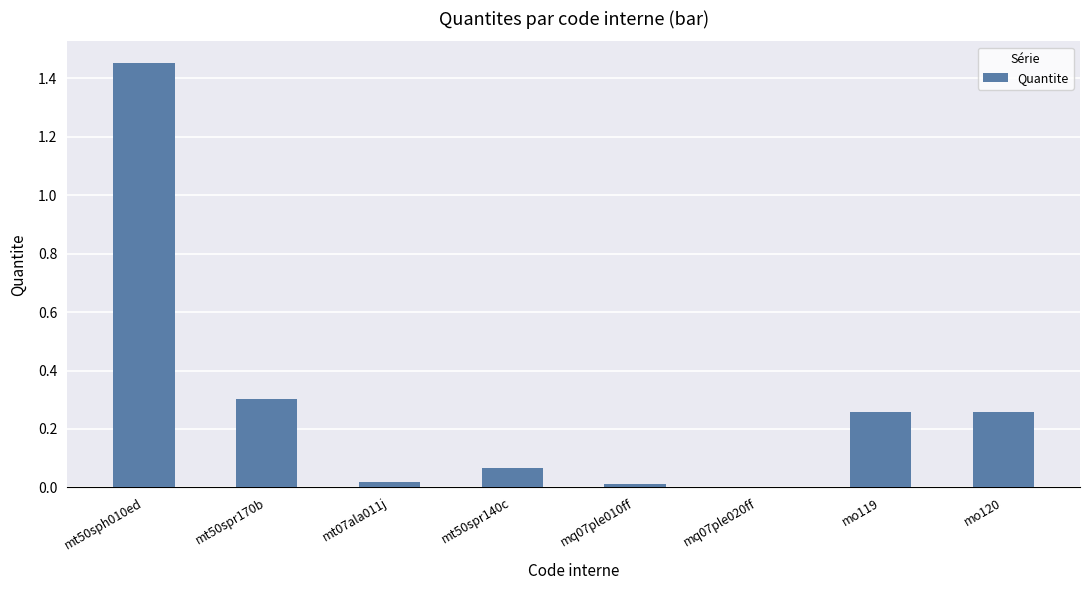

The chart shows a value of 0.0 at mt07ala011j. True or false?

True